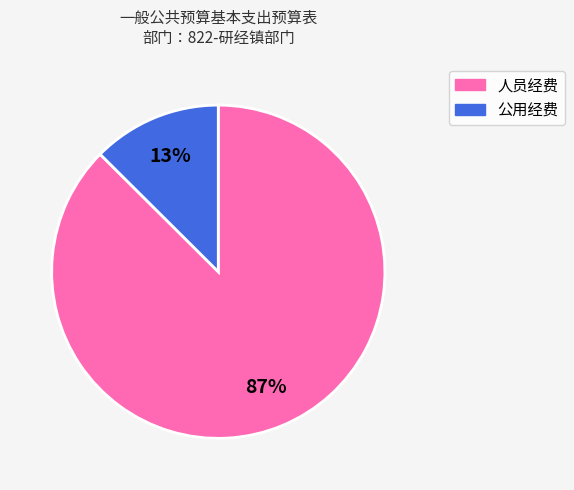

Count the number of slices in the pie.

2